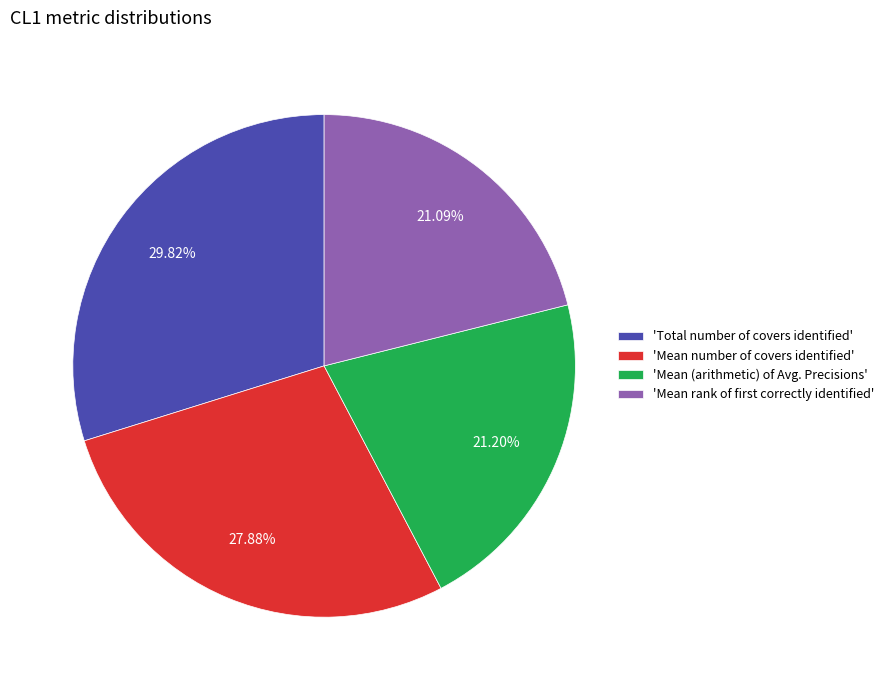

Which category has the biggest portion of the pie?

'Total number of covers identified'